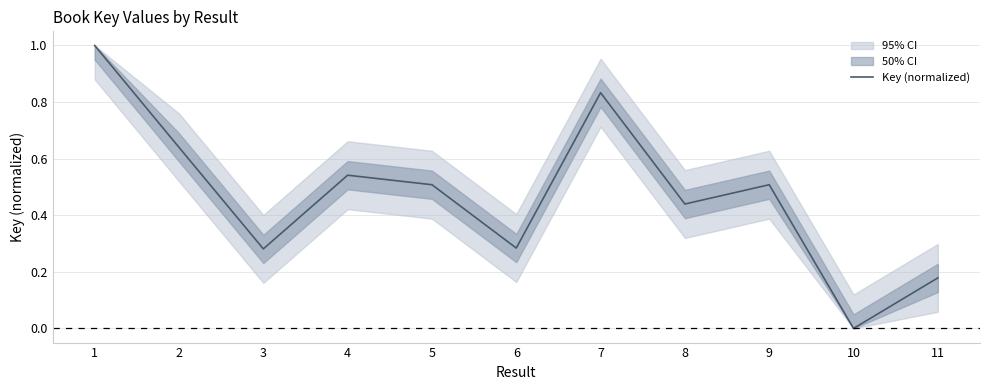

What is the difference between the maximum and minimum values?

1.0